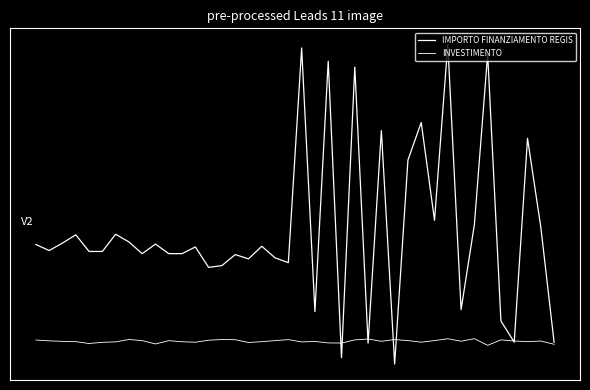

What is the value of the INVESTIMENTO point at the 40th from the left?

-3.6